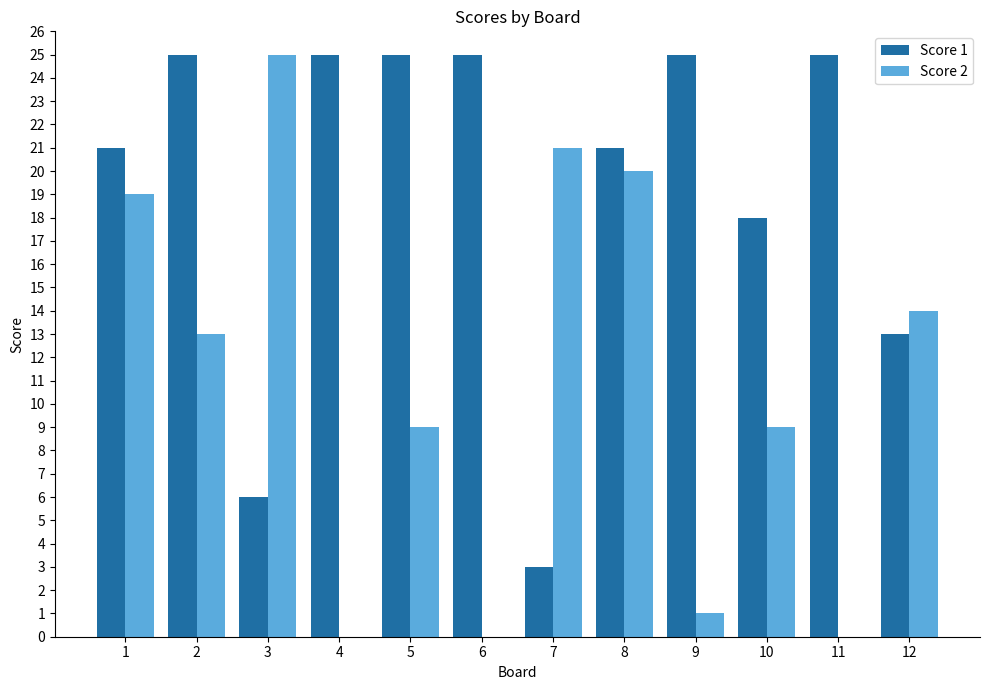

Between 1 and 3, which series saw the biggest shift?

Score 1